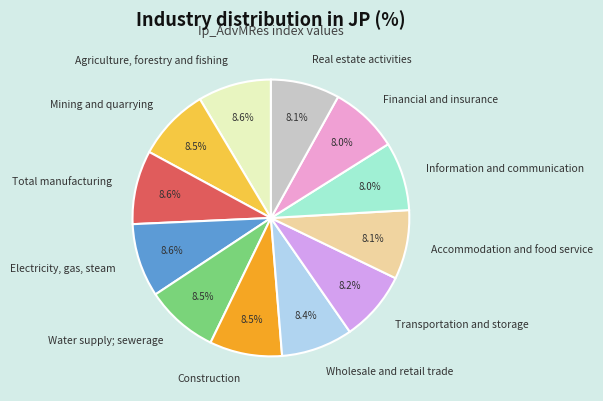

Does any single category account for the majority?

No